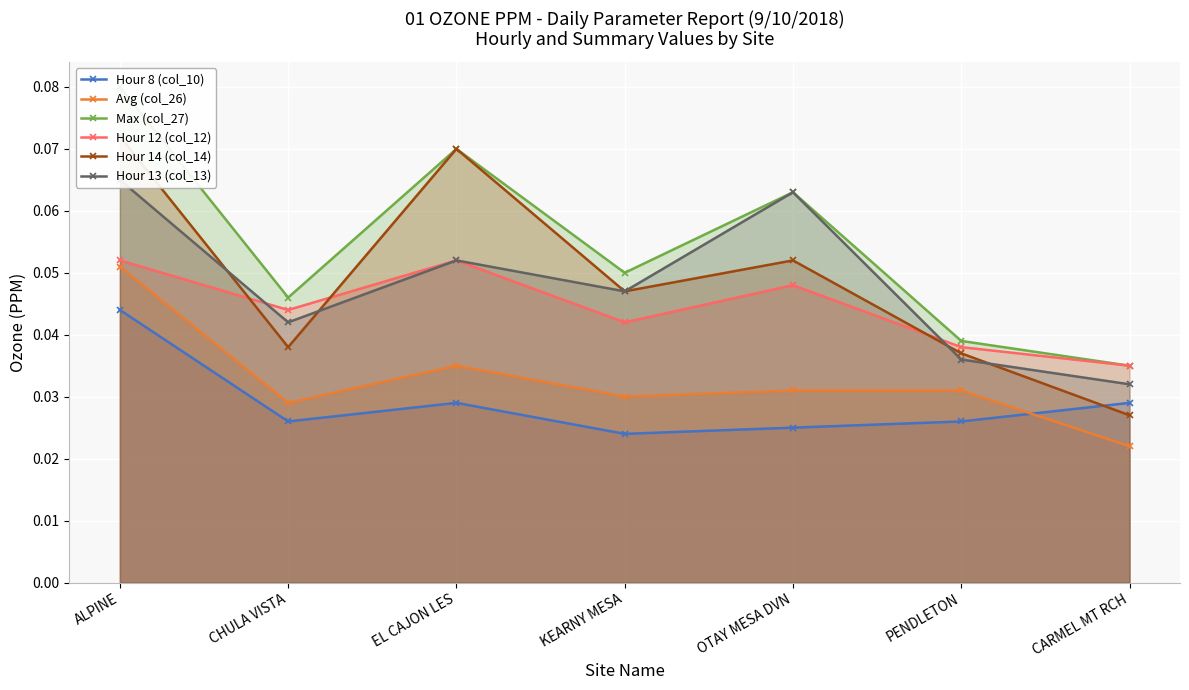

Which label corresponds to the largest value in the chart?

ALPINE